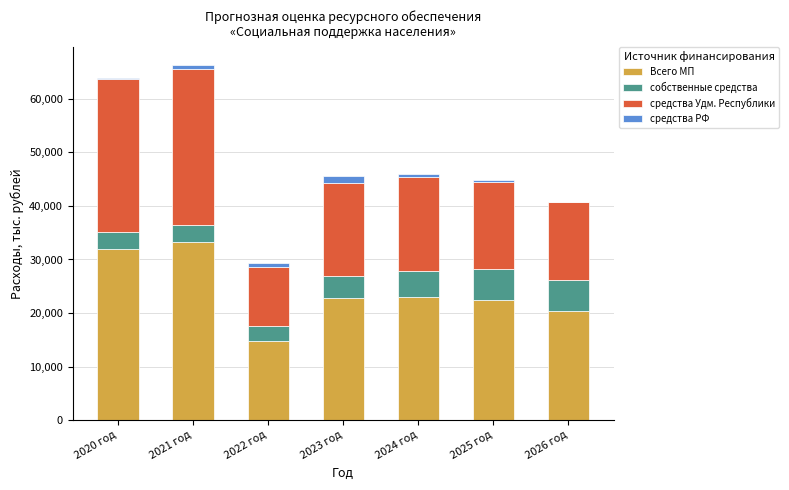

What is the maximum value for Всего МП?

33202.8